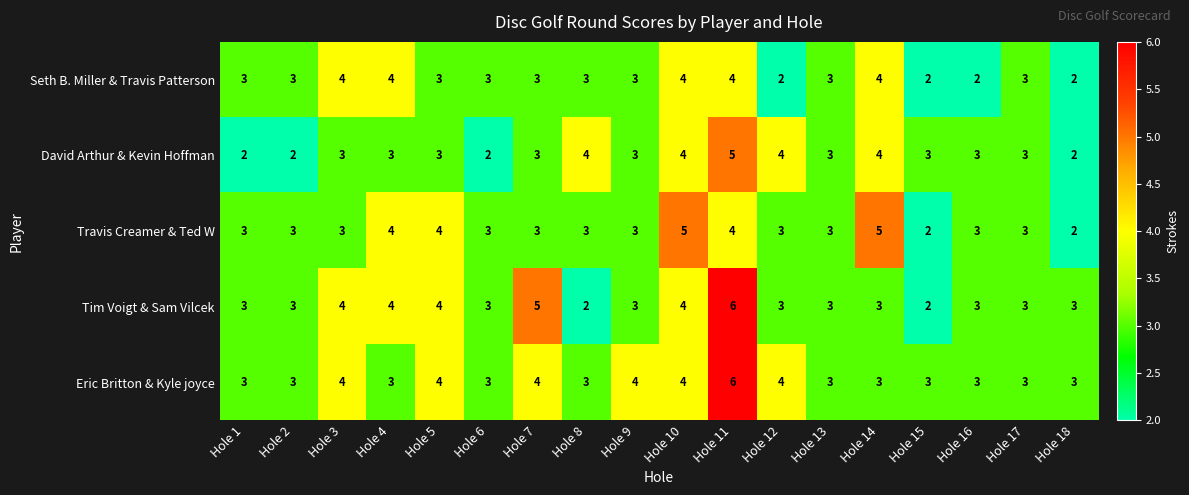

What is the average value of the David Arthur & Kevin Hoffman series?

3